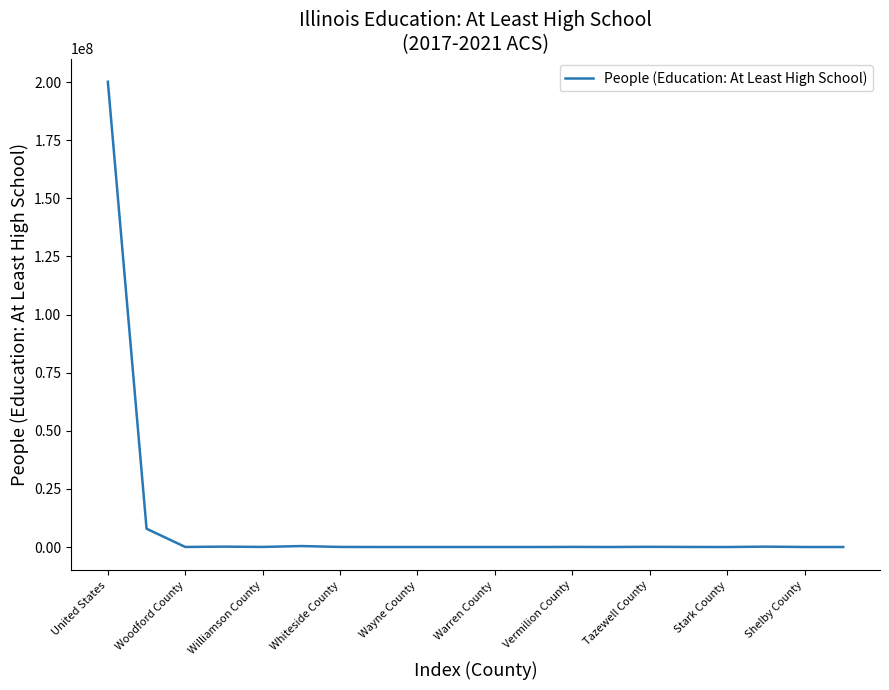

What is the maximum value shown in the chart?

200101961